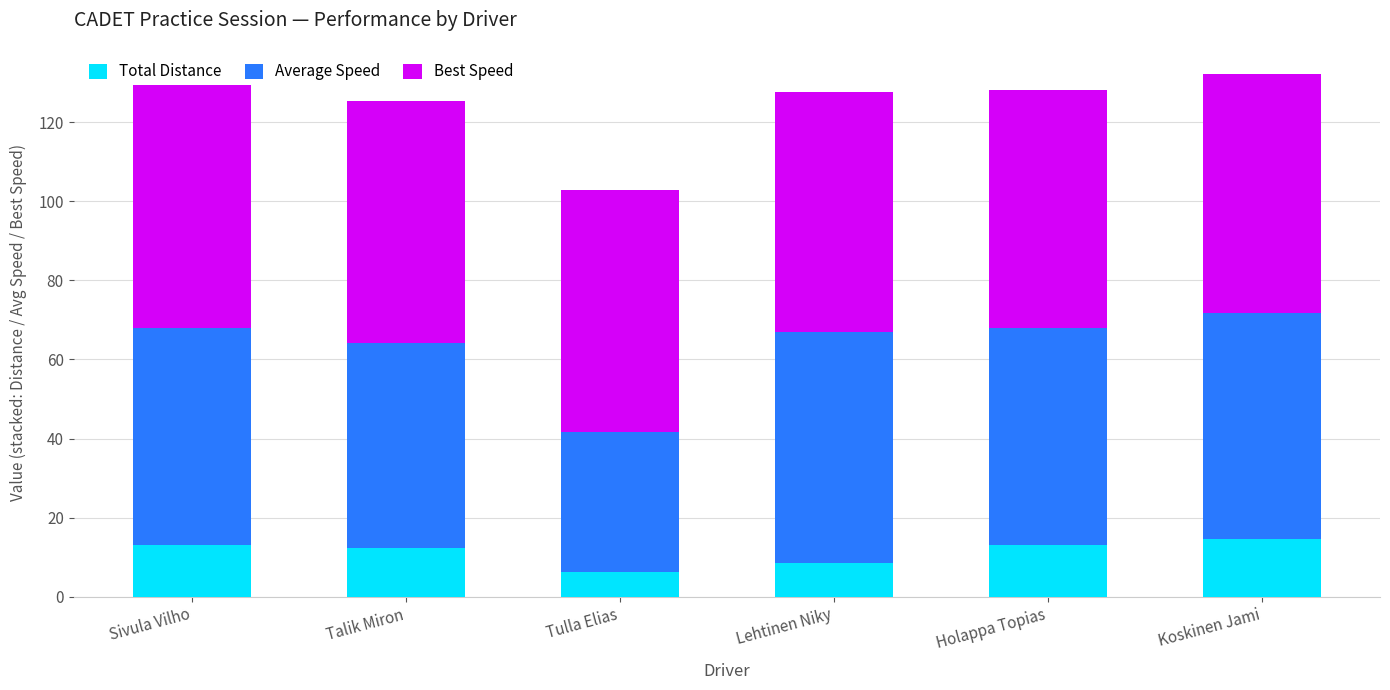

What is the approximate value of Total Distance at Talik Miron?

12.3